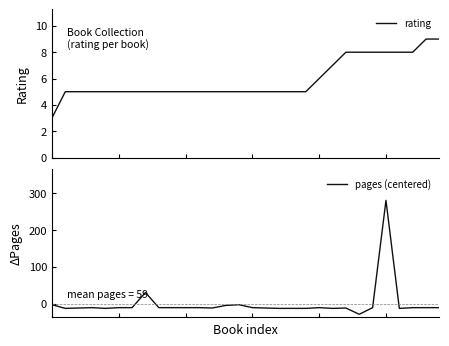

Is it true that rating equals 7.6 at 9?

False